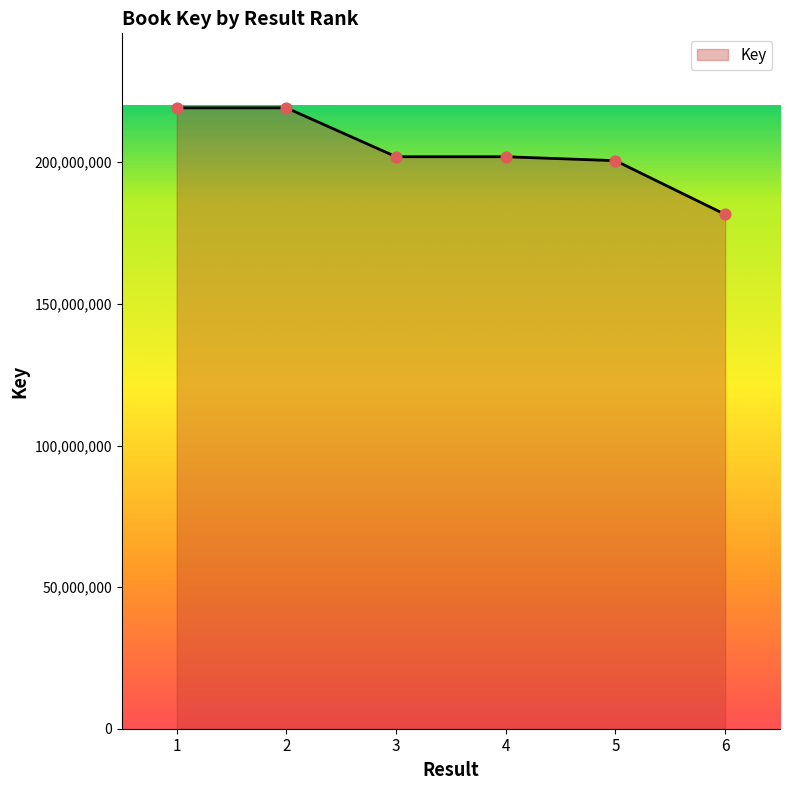

Approximately how many times larger is the value at 2 compared to 5?

1.1